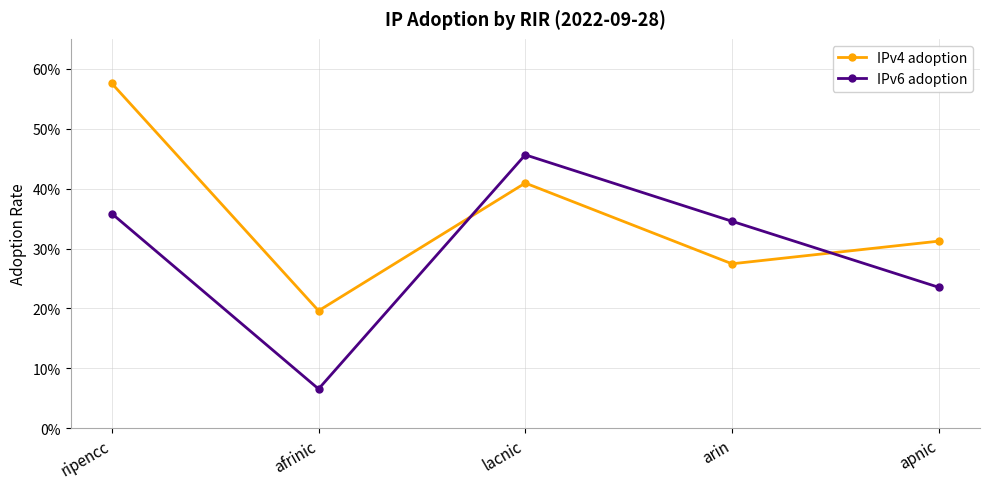

Rank the series by their maximum value, from highest to lowest.

IPv4 adoption, IPv6 adoption